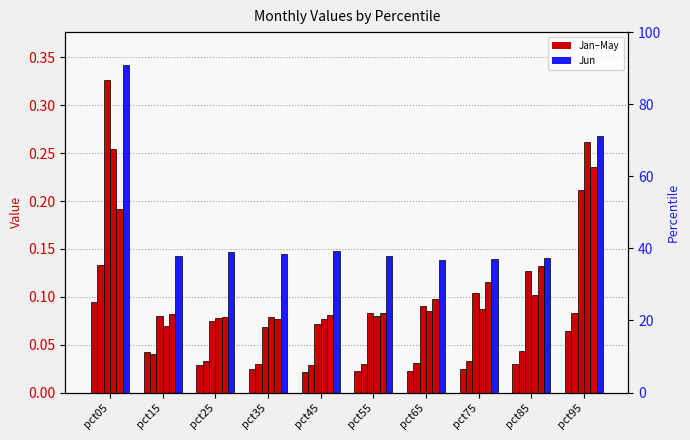

What is the value of the Mar bar at the 5th from the left?

0.1